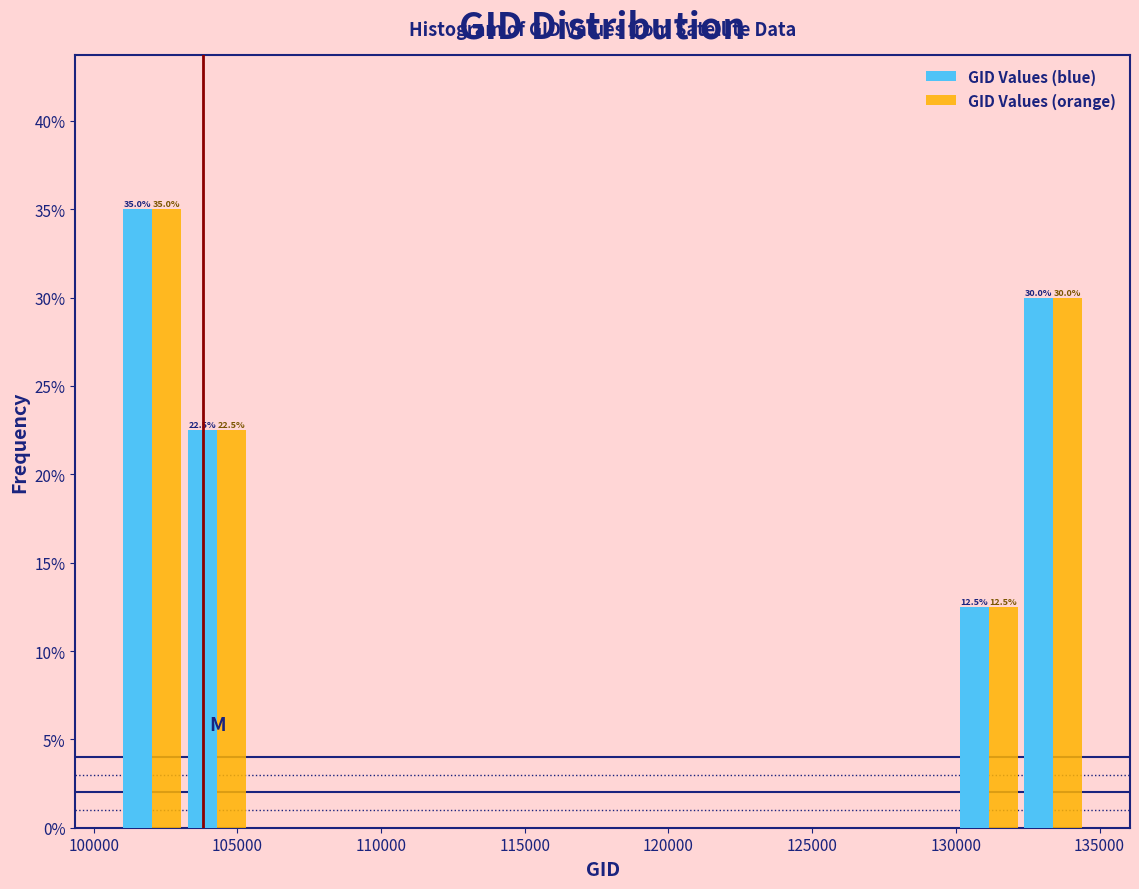

In the GID Values (orange) series, which range on the x-axis has the tallest bar?

101000 to 103000